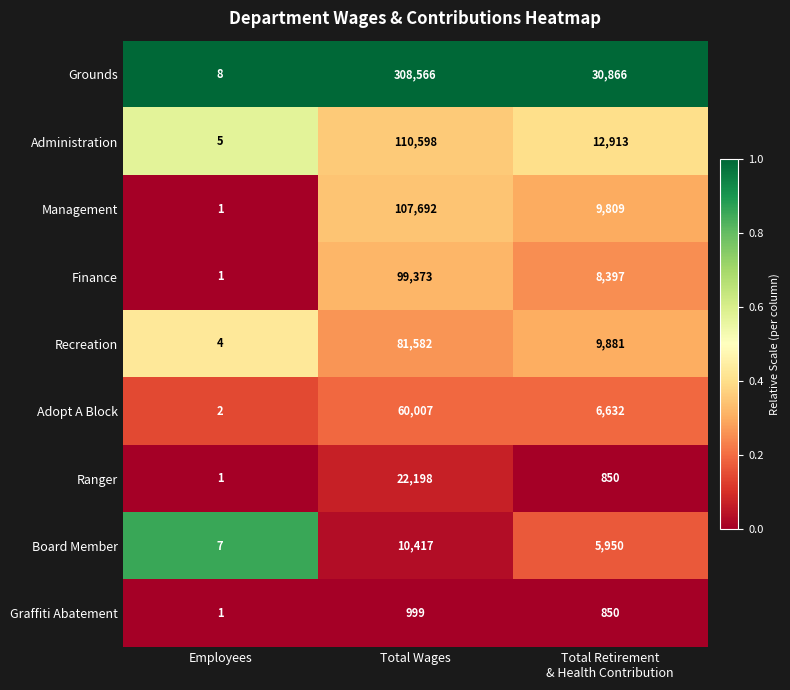

Count the number of categories in the chart.

3